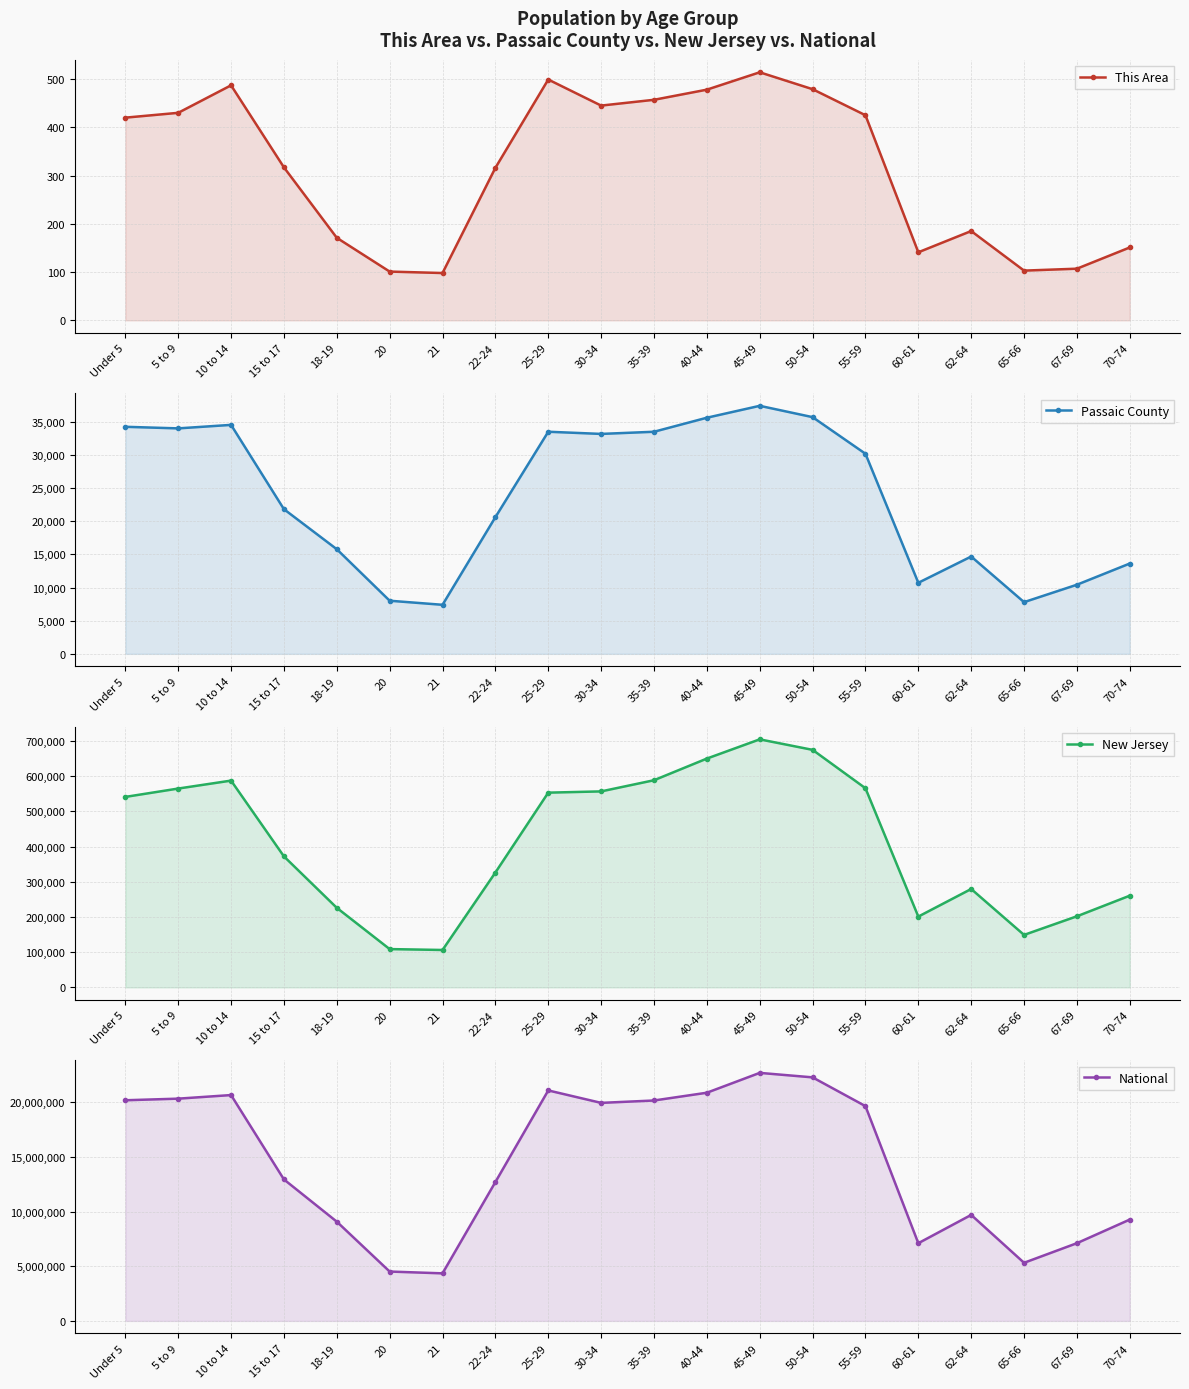

What is the label of the 4th point from the right?

62-64